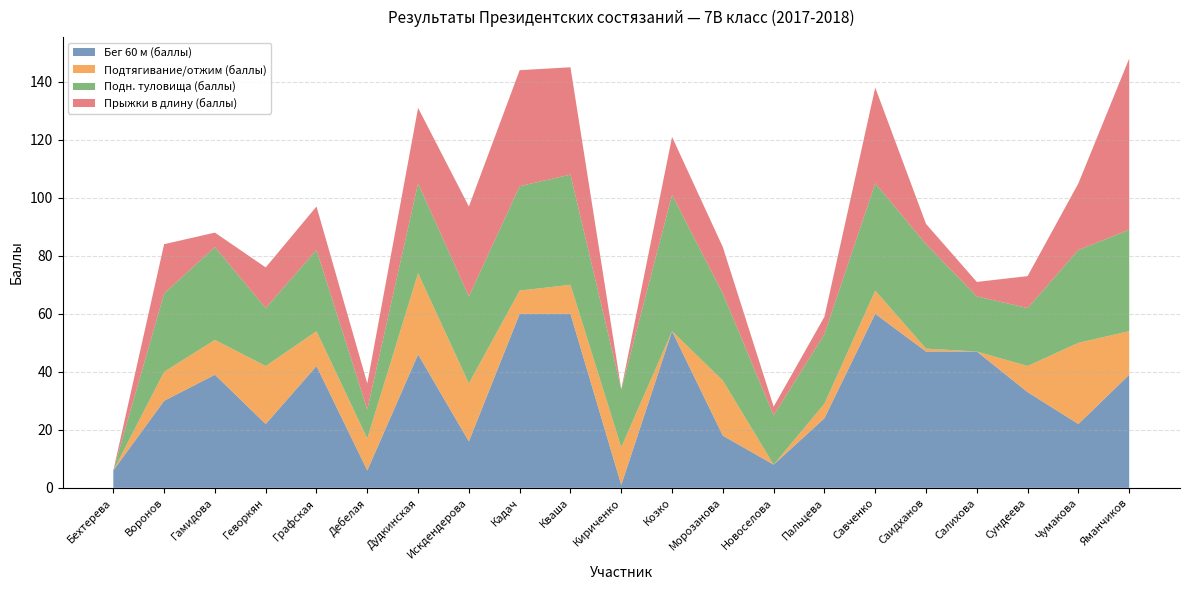

What are all the series names shown in the legend?

Бег 60 м (баллы), Подтягивание/отжим (баллы), Подн. туловища (баллы), Прыжки в длину (баллы)